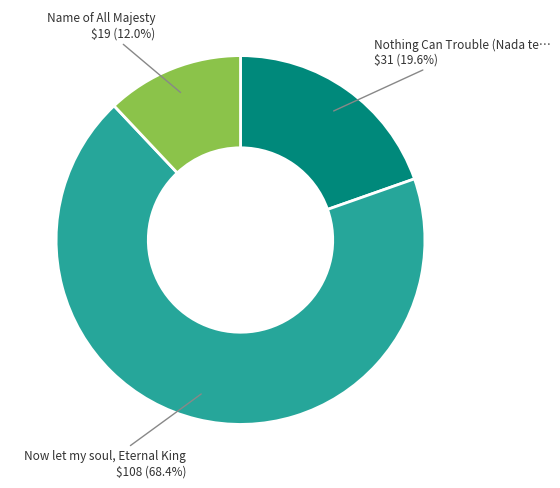

Is there a majority slice in this chart?

Yes